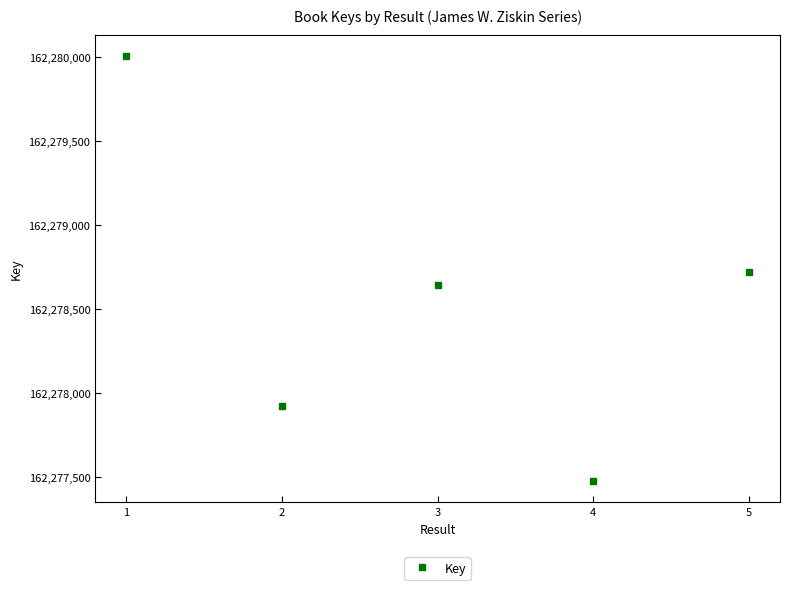

Reading left to right, transcribe all the data shown in this chart.

162280007	162277922	162278643	162277475	162278717